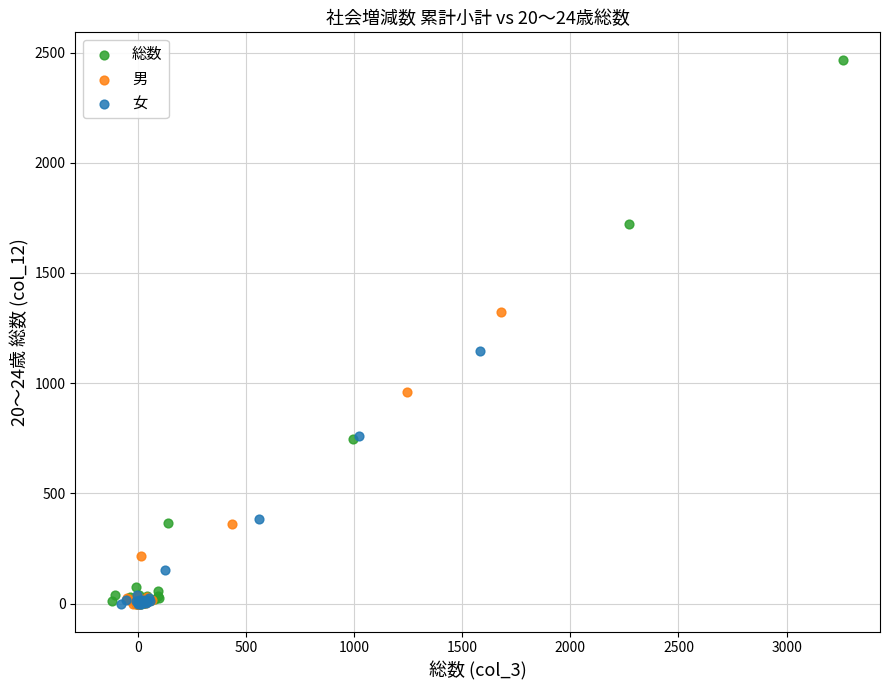

Which series has the widest spread of Y values?

総数